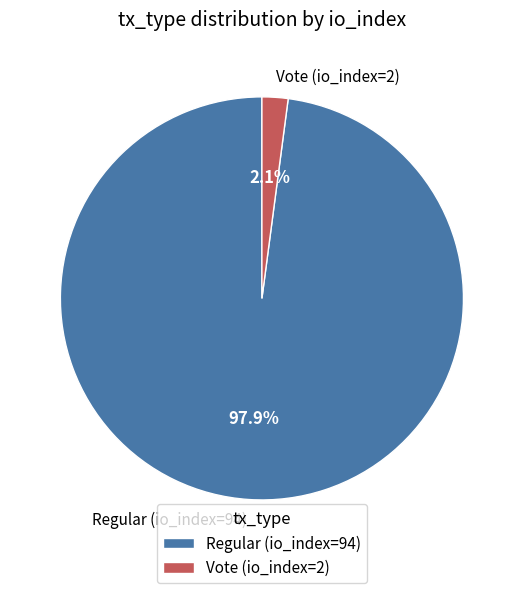

Count the number of slices in the pie.

2